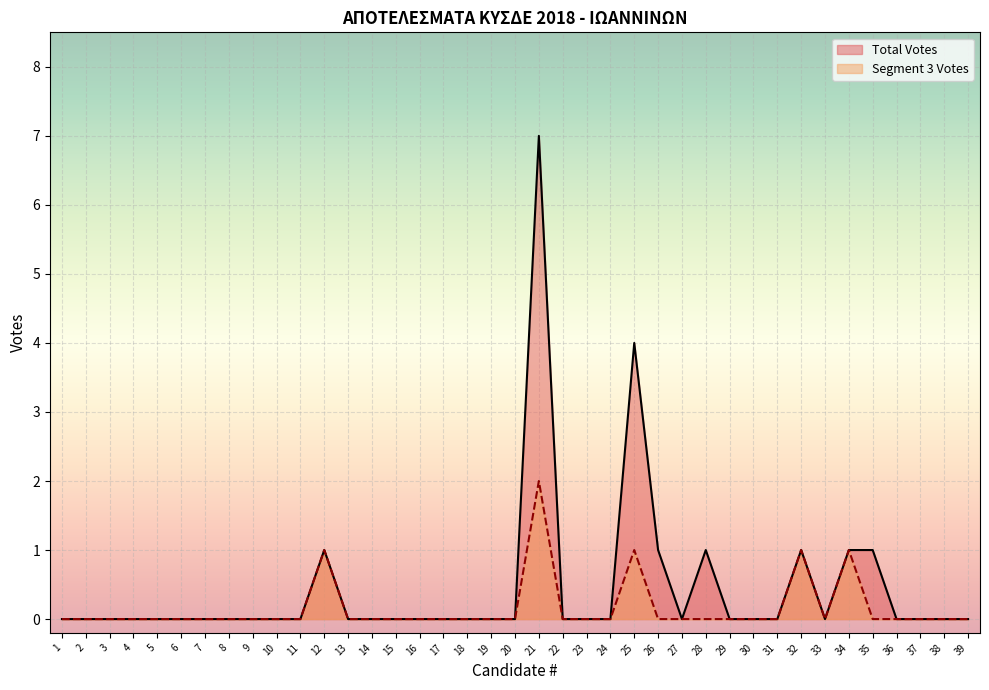

At which category is the sum across all series the highest?

21